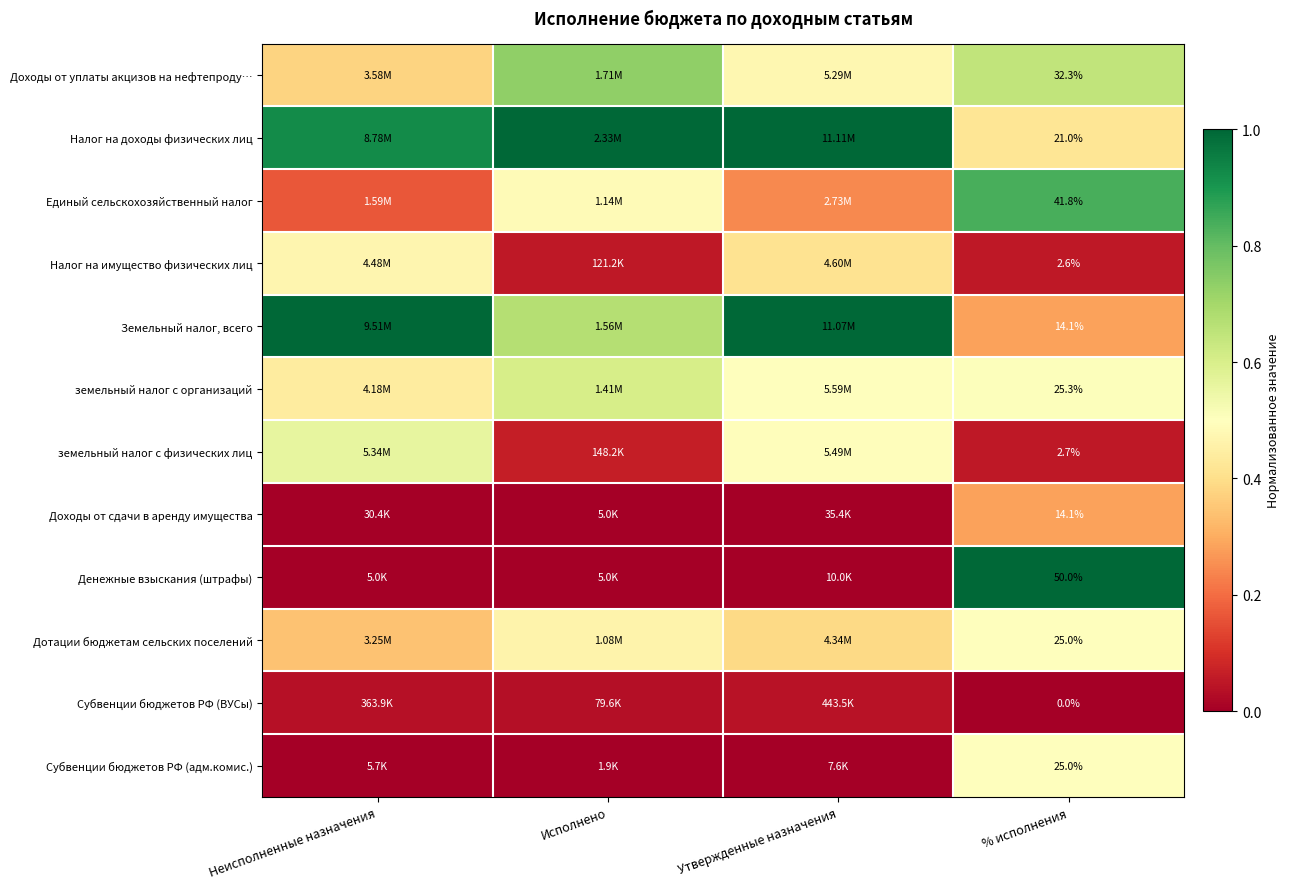

What is the spread (max minus min) of values at Неисполненные назначения?

1.0